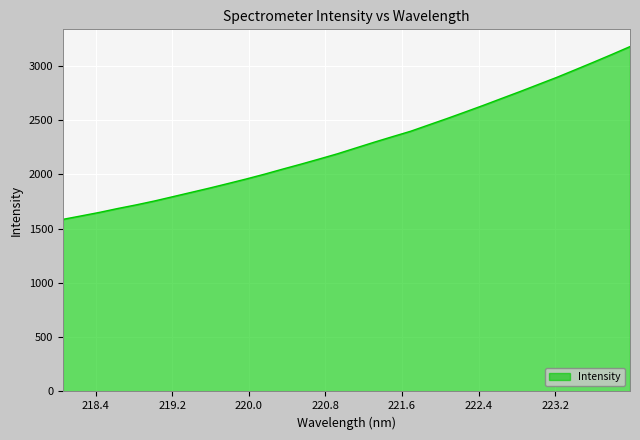

What is the maximum value shown in the chart?

3175.7